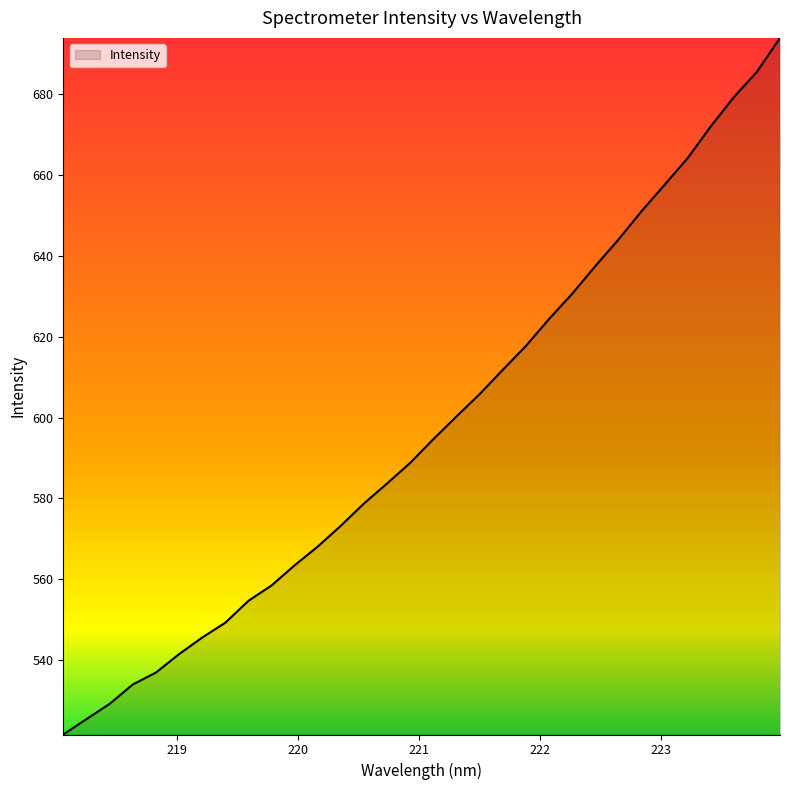

What is the minimum value shown in the chart?

521.6